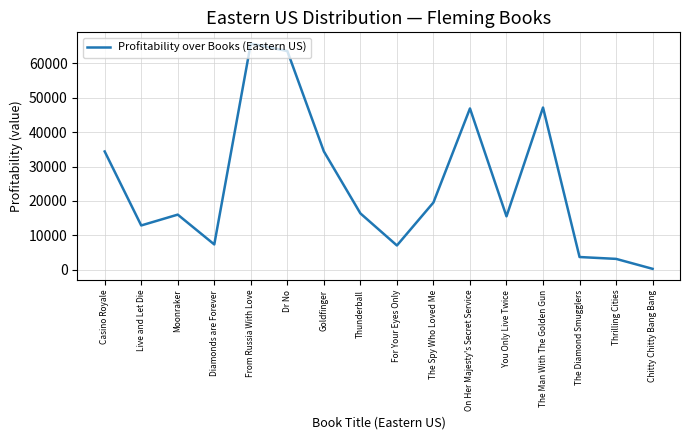

Where is the first local minimum?

Live and Let Die